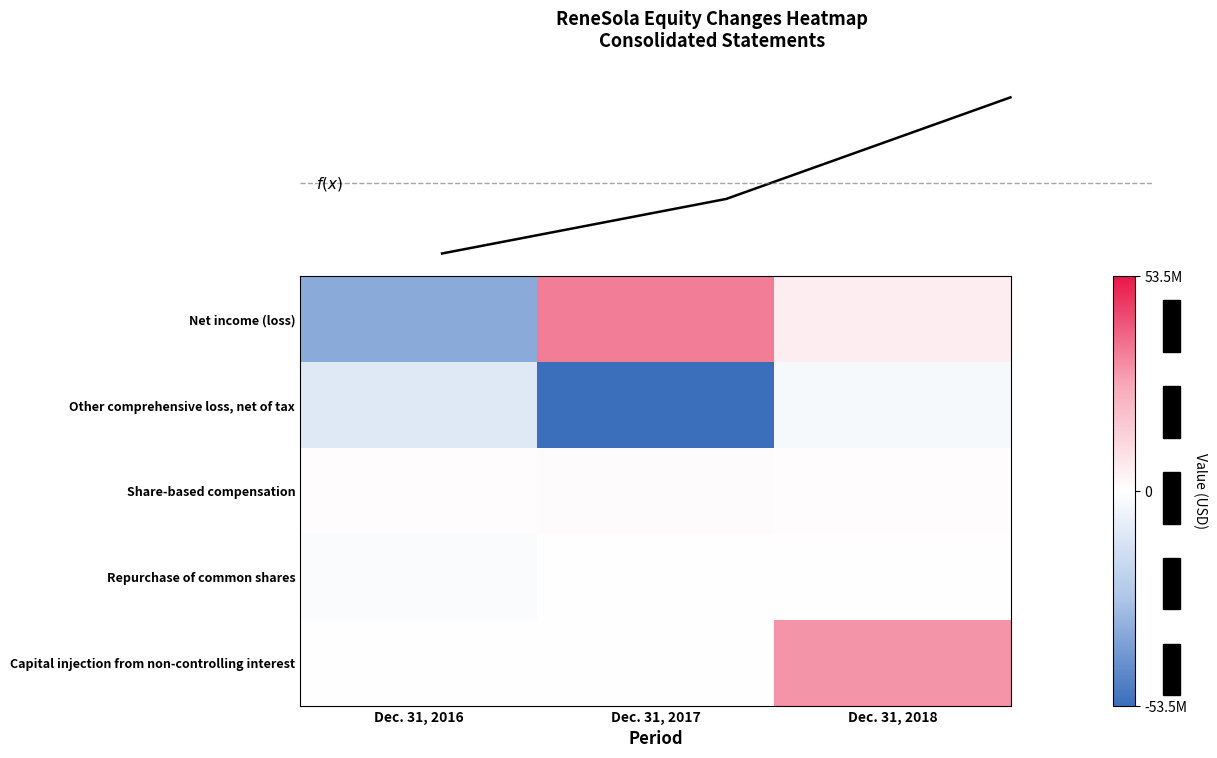

Which series has the largest range (max minus min)?

Net income (loss)